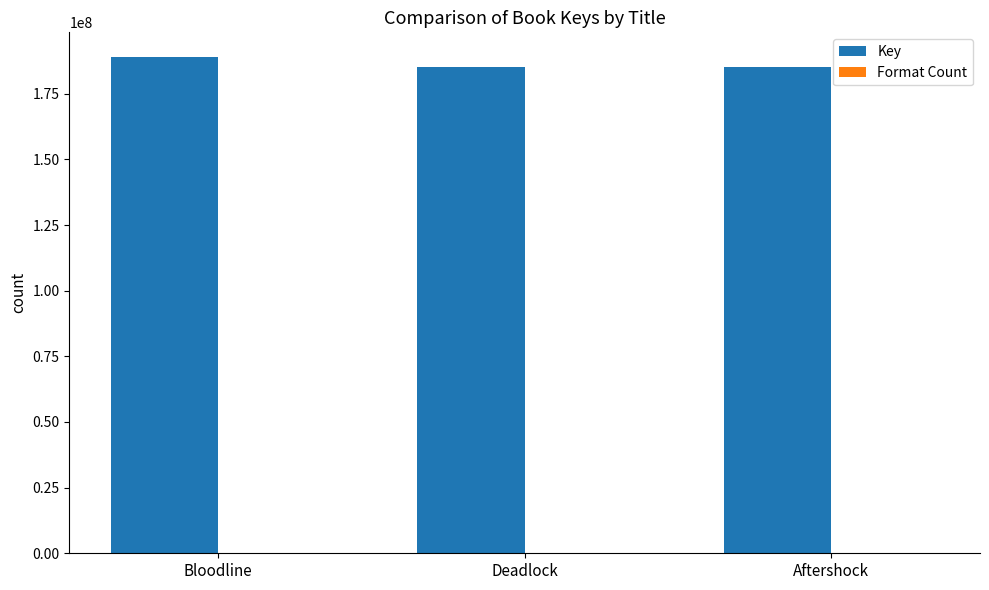

Which series has the widest spread of values?

Key